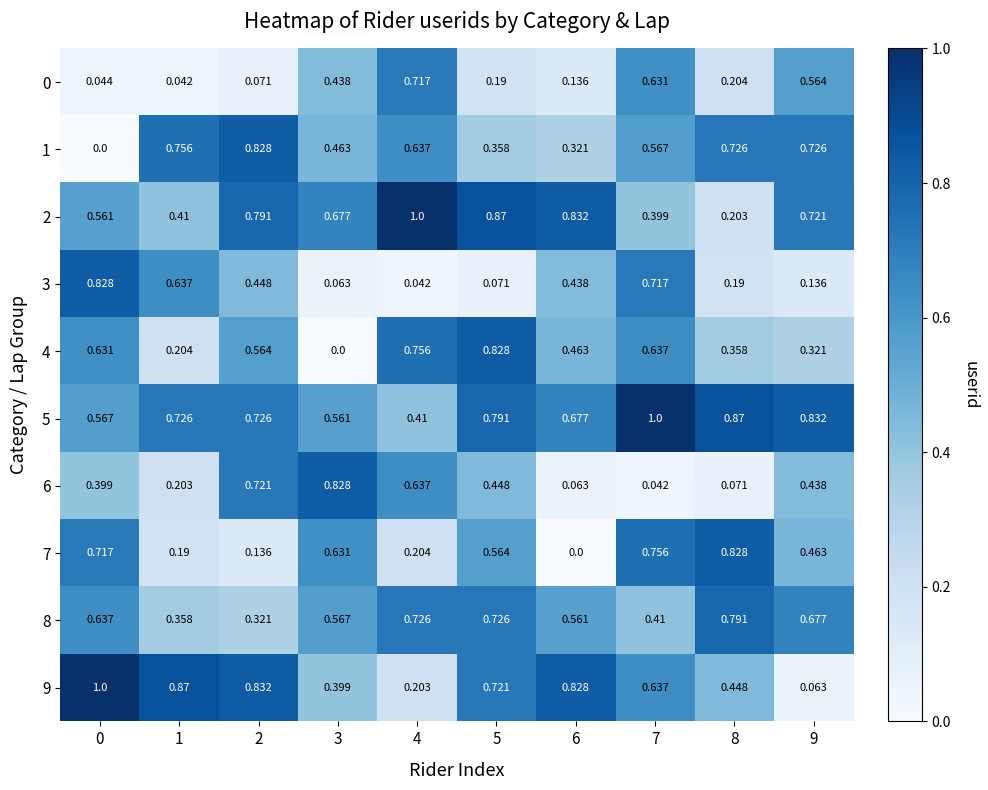

Is the value of 2 at 5 greater than the value of 0 at 6?

Yes